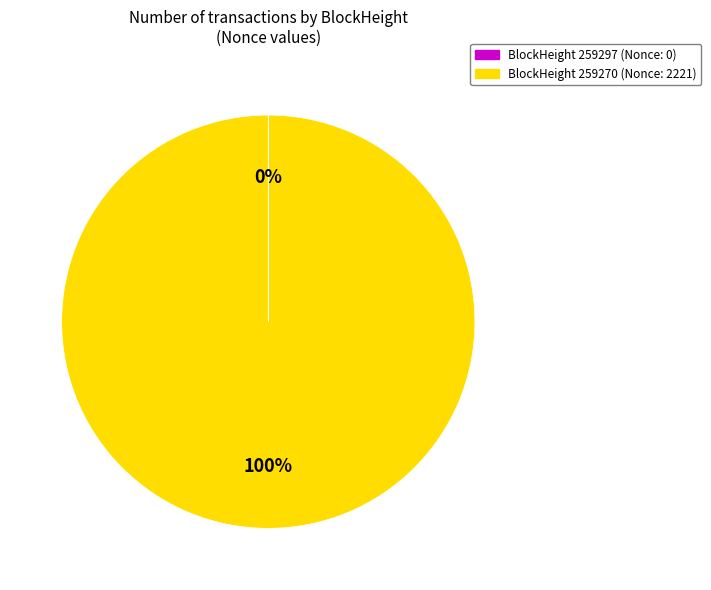

To the nearest percent, what is the average slice percentage?

50%